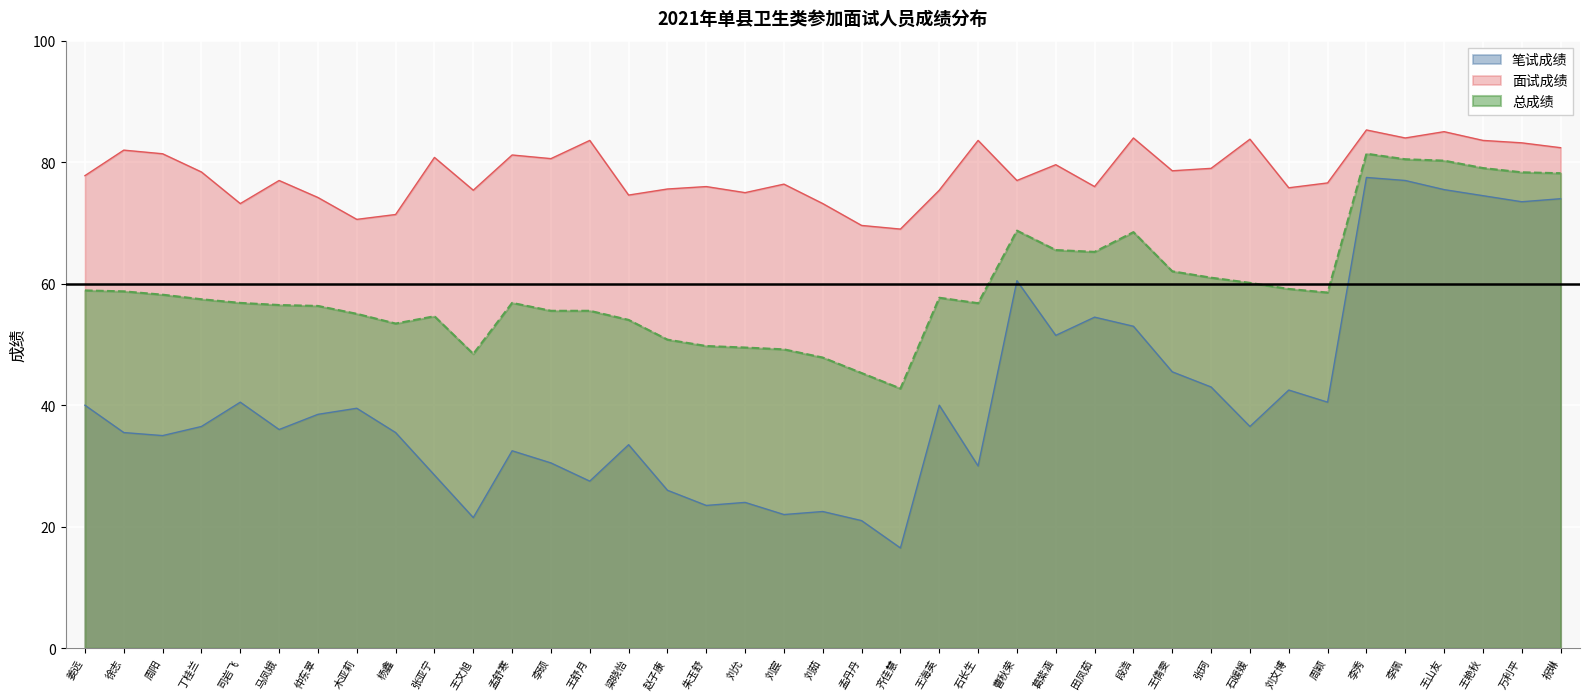

What are all the series names shown in the legend?

笔试成绩, 面试成绩, 总成绩